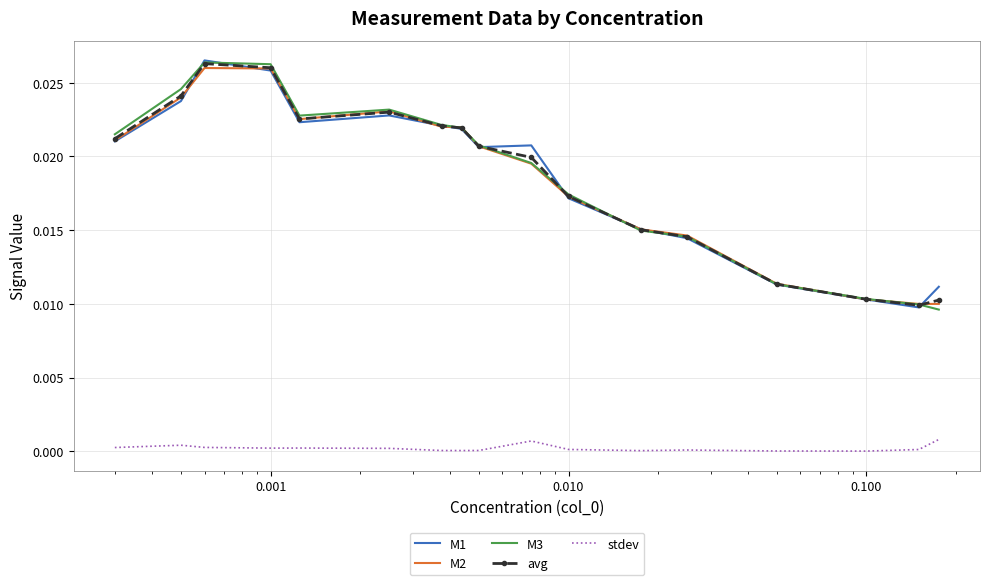

True or false: M2 and stdev intersect in this chart.

False